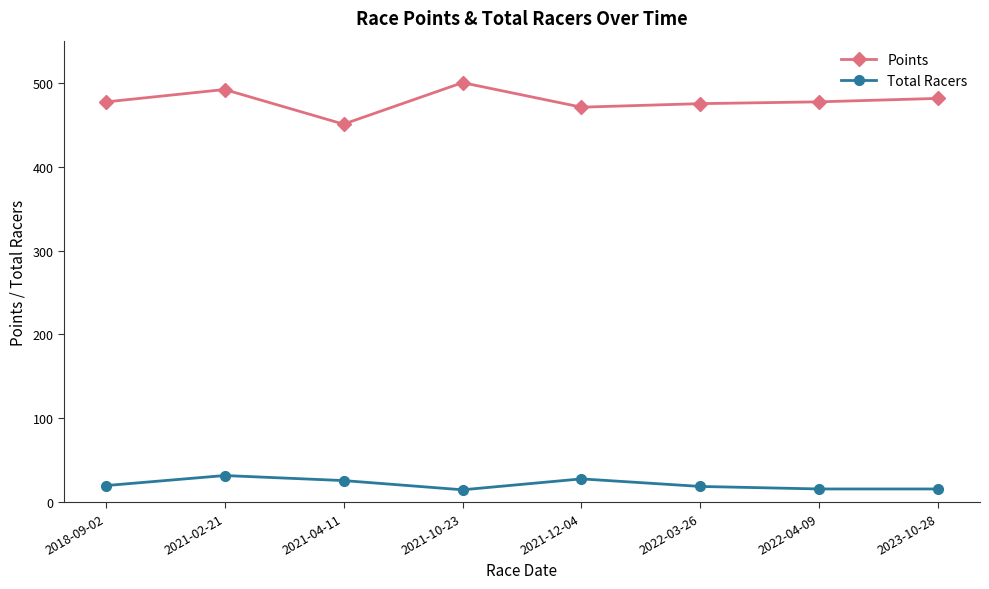

True or false: Points has more than 0 interior local peaks.

True